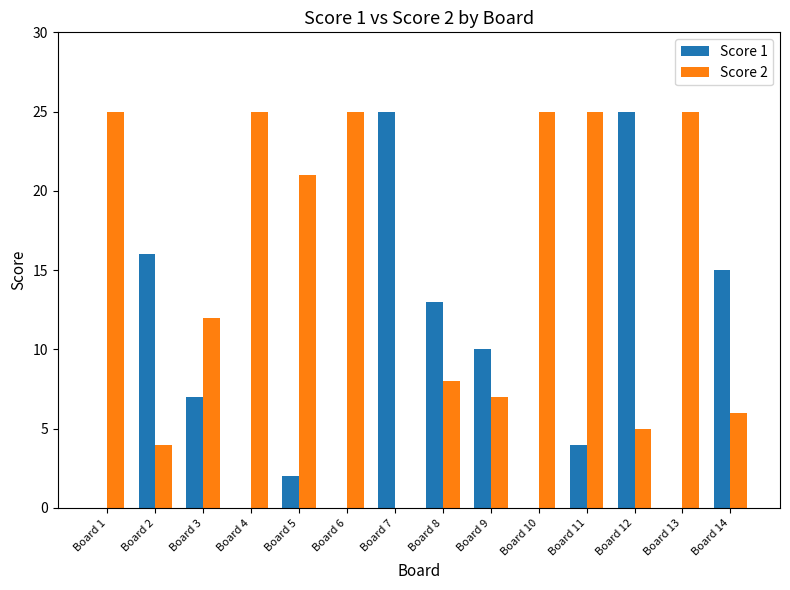

Which series changed the most between Board 11 and Board 13?

Score 1